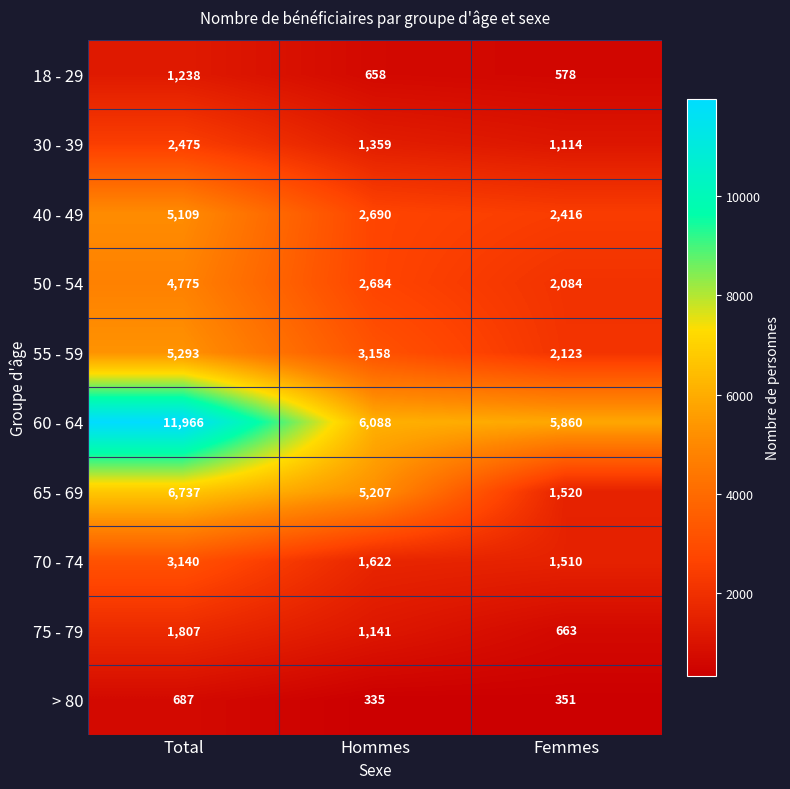

Is it true that > 80 equals 335 at Hommes?

True